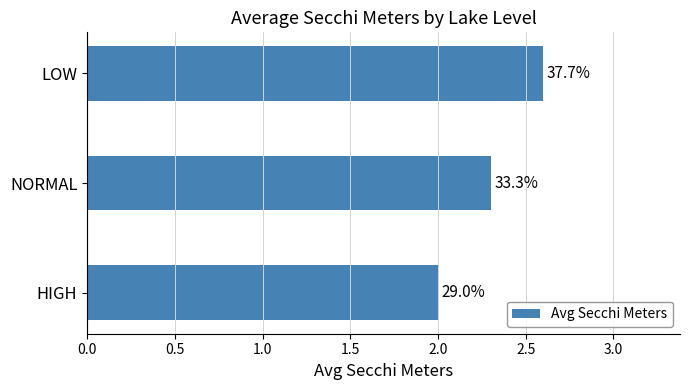

How many bars are there in total?

3